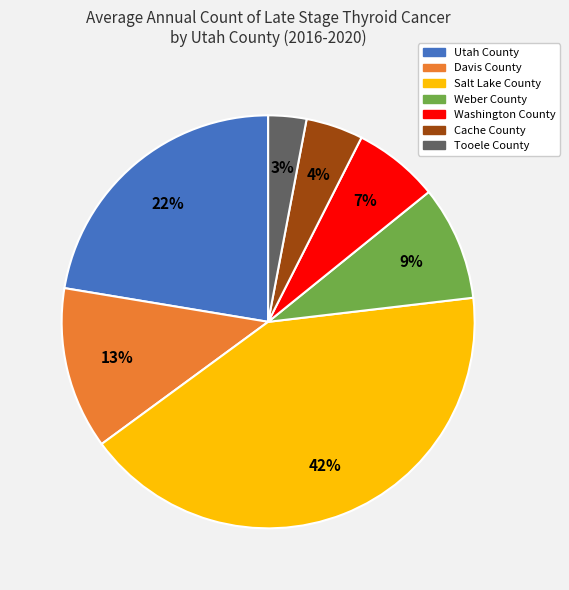

How many slices are in this pie chart?

7